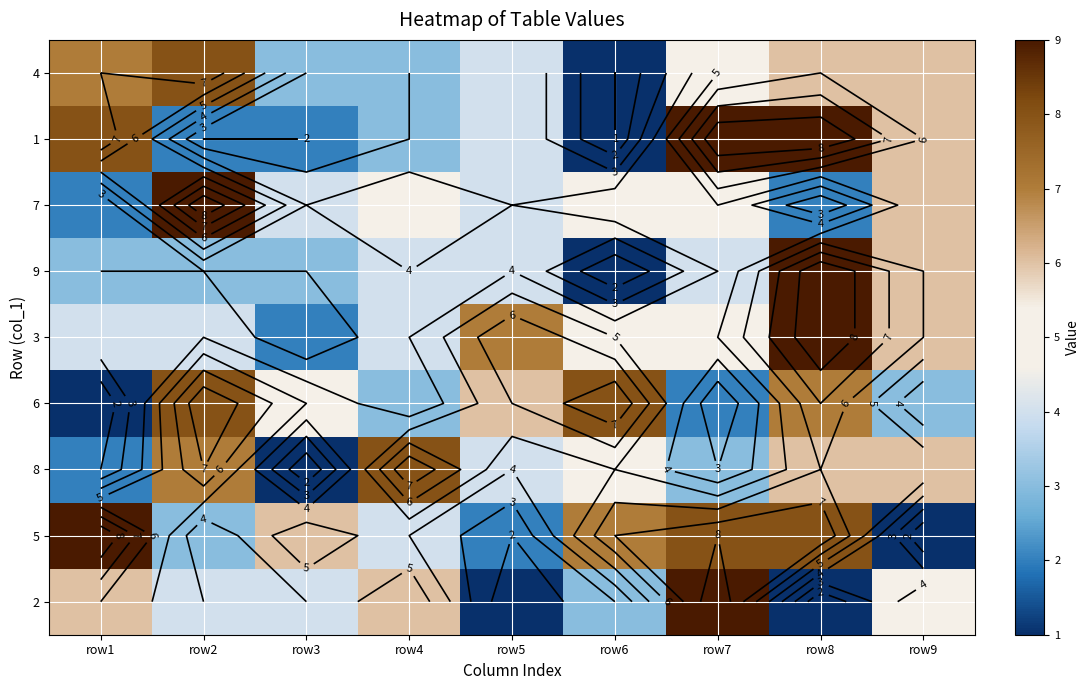

At how many categories does at least one series exceed 8?

4